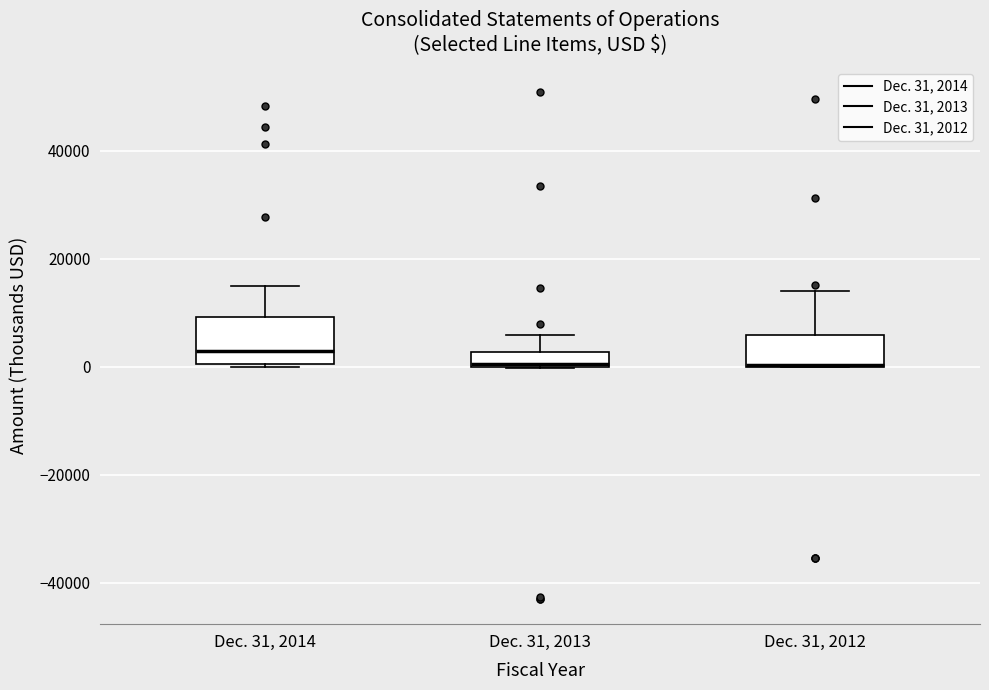

Comparing the boxes themselves (not the whiskers), which one is the tallest?

Dec. 31, 2014